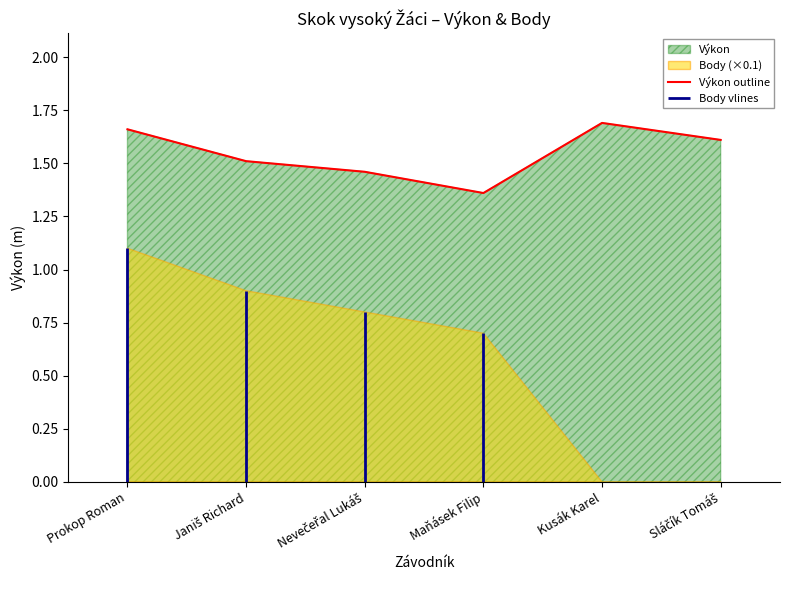

What is the ratio of the value at Janiš Richard to the value at Maňásek Filip?

1.1